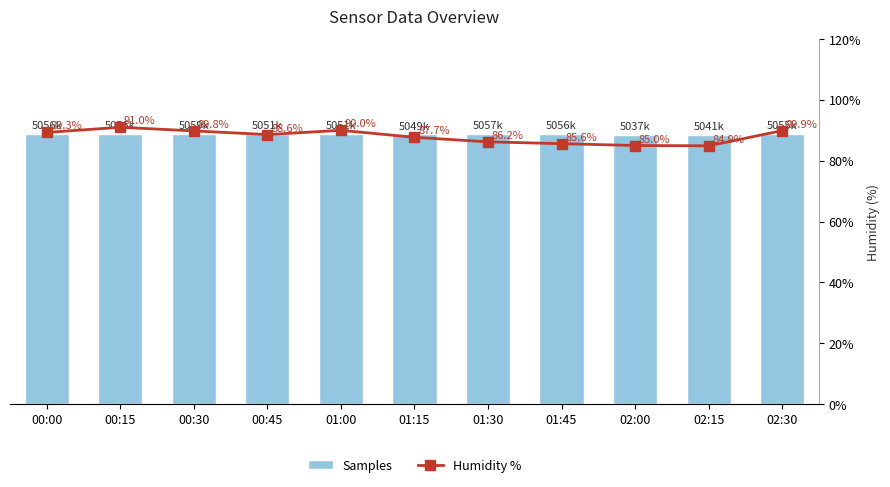

What is the highest value of the Humidity % series?

91.0